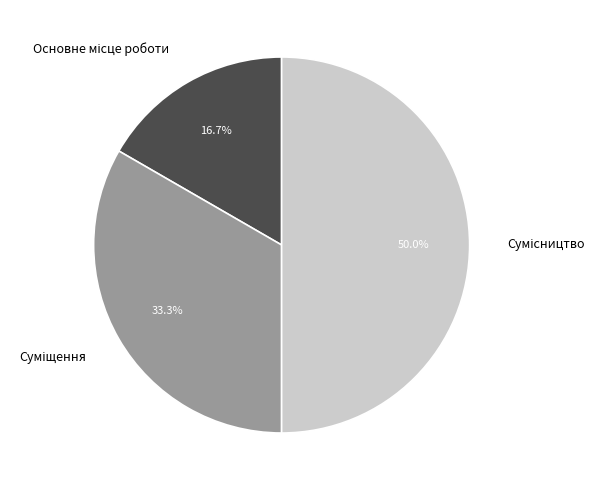

How many segments does this pie chart have?

3